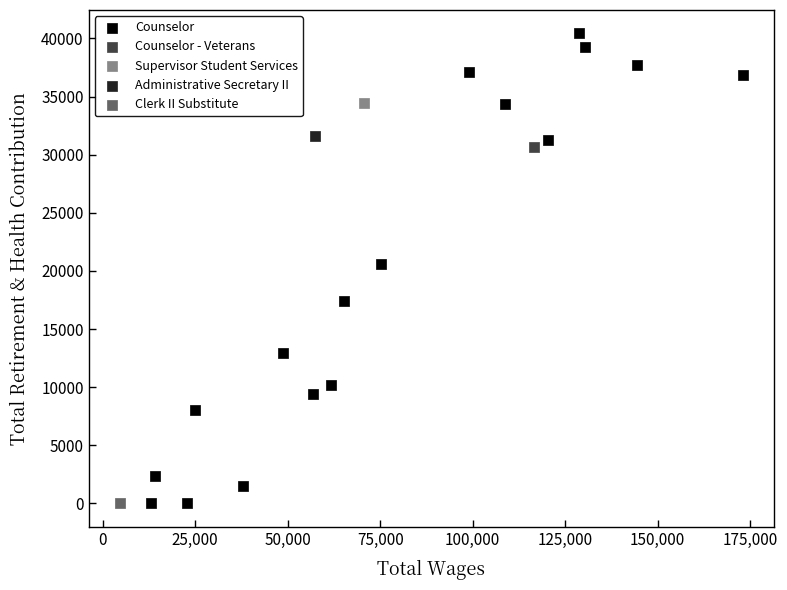

What are all the series names shown in the legend?

Counselor, Counselor - Veterans, Supervisor Student Services, Administrative Secretary II, Clerk II Substitute